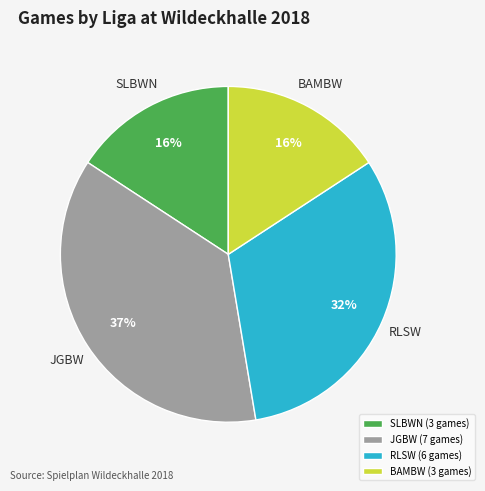

Which has a higher value, BAMBW or RLSW?

RLSW